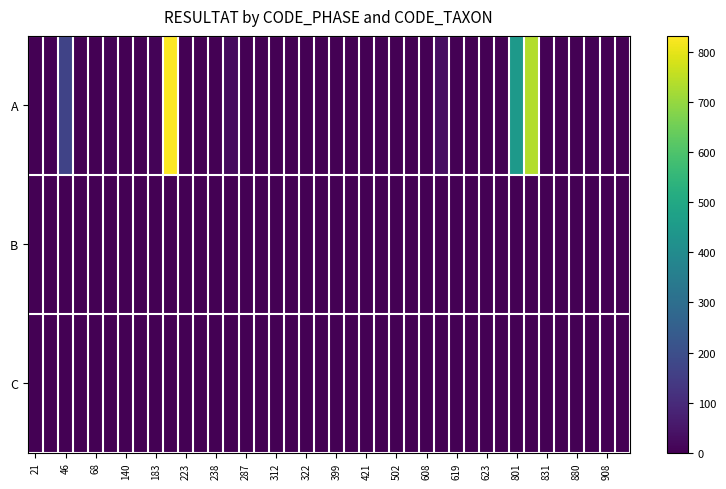

At which category does the chart reach its minimum across all series?

21